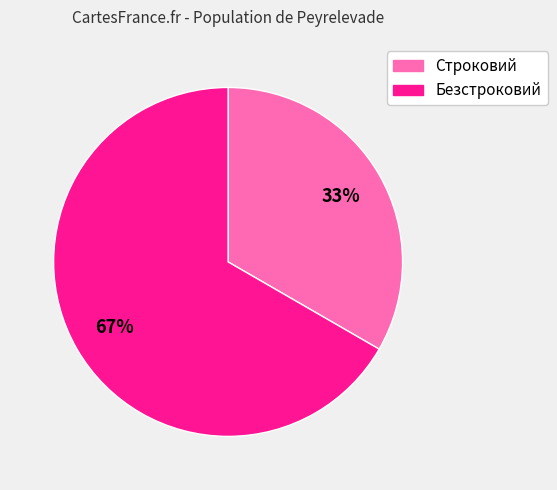

What is the smallest slice in the pie chart?

Строковий